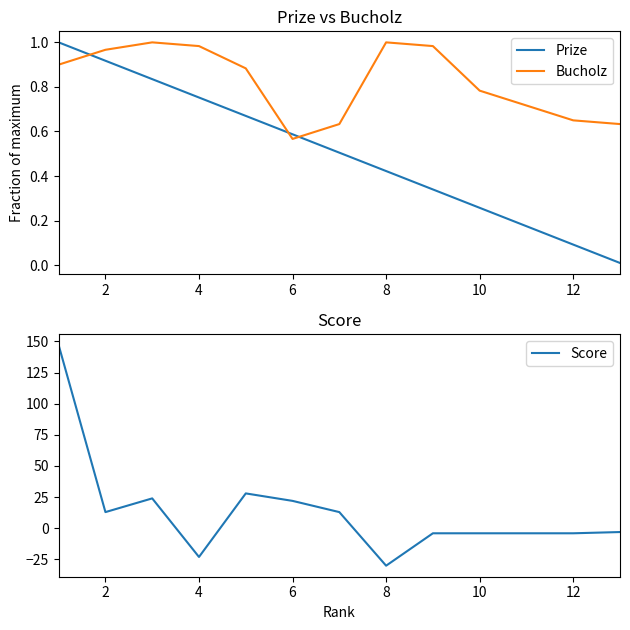

Is it true that Bucholz equals 0.3 at 10?

False